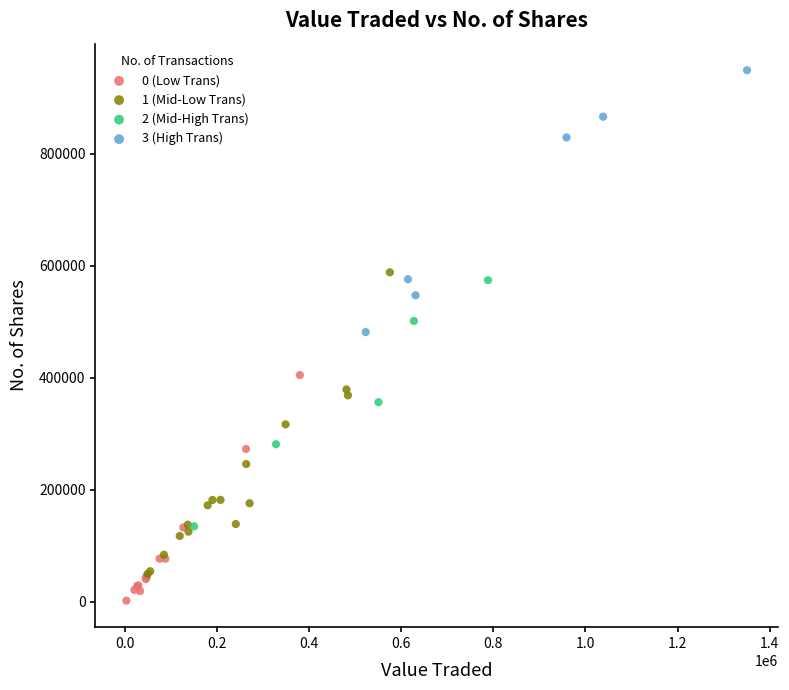

Which series reaches the maximum Y coordinate?

3 (High Trans)